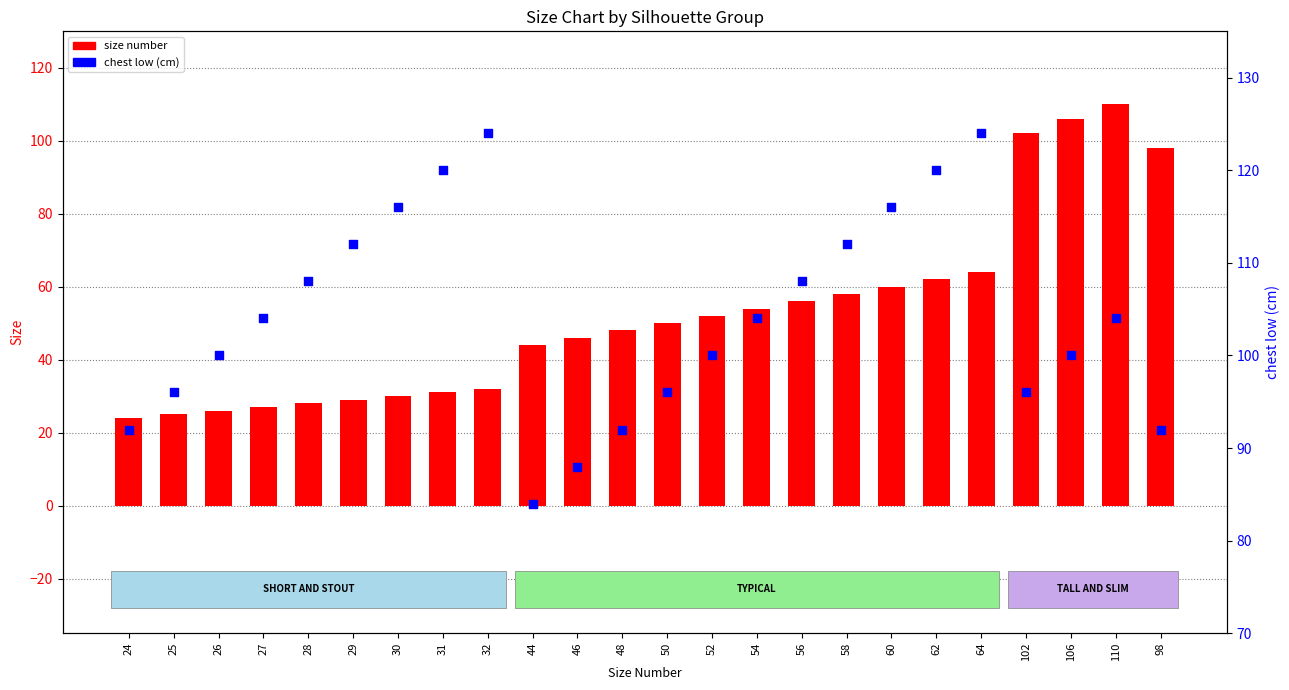

At which category is the sum across all series the highest?

110